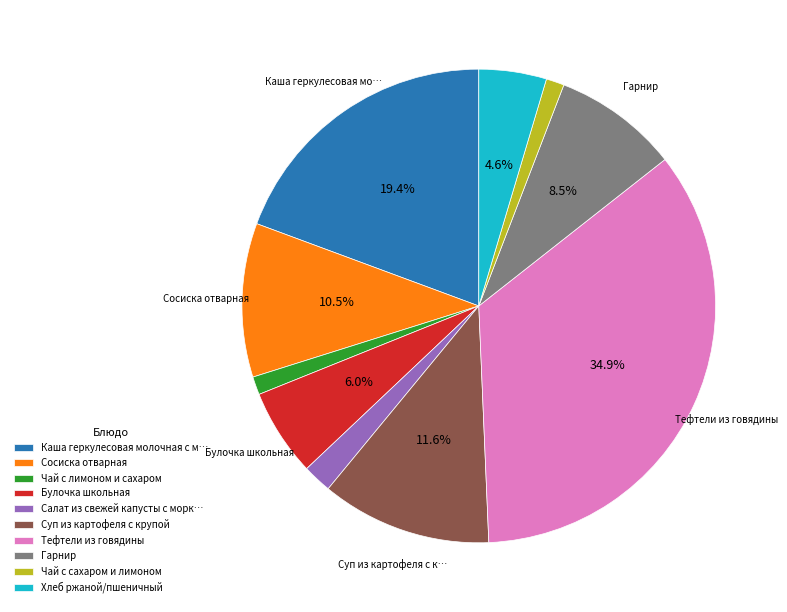

What is the largest slice in the pie chart?

Тефтели из говядины